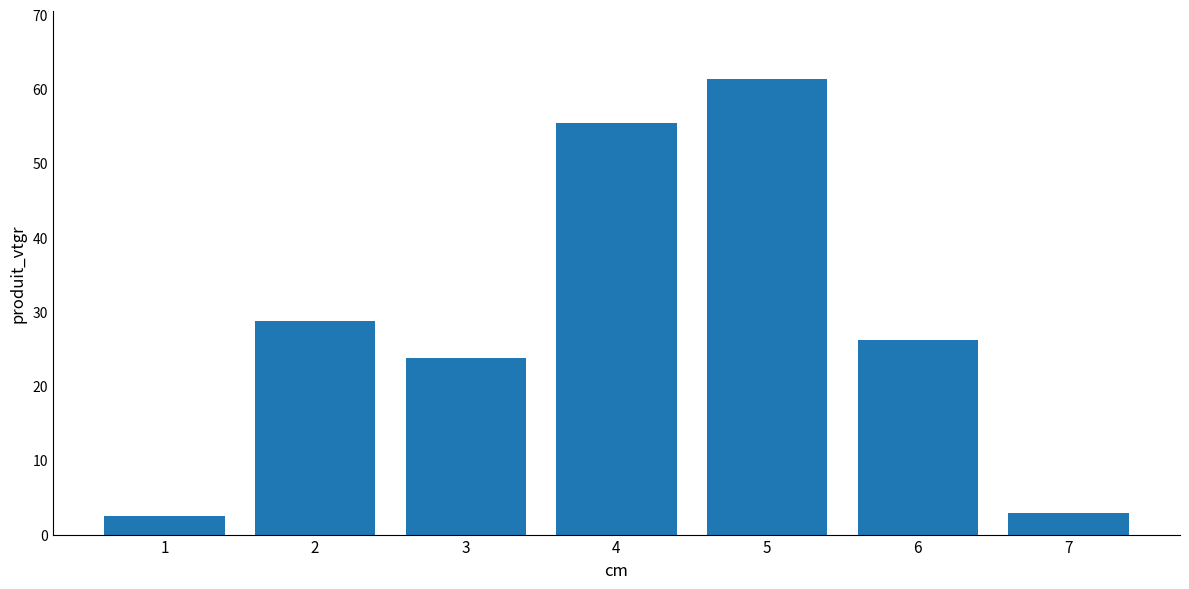

What is the value of the 6th bar from the left?

26.2